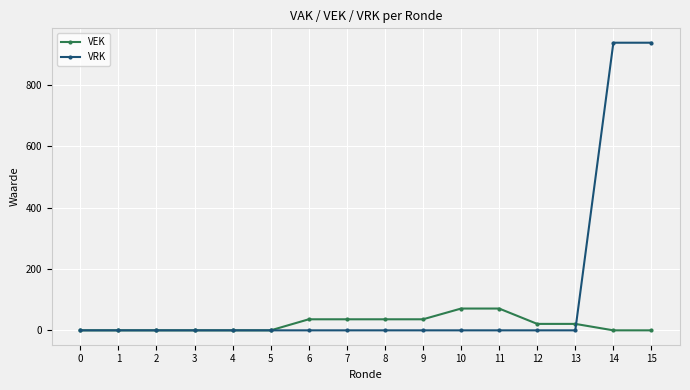

List the series in order of their overall mean, lowest first.

VEK, VRK